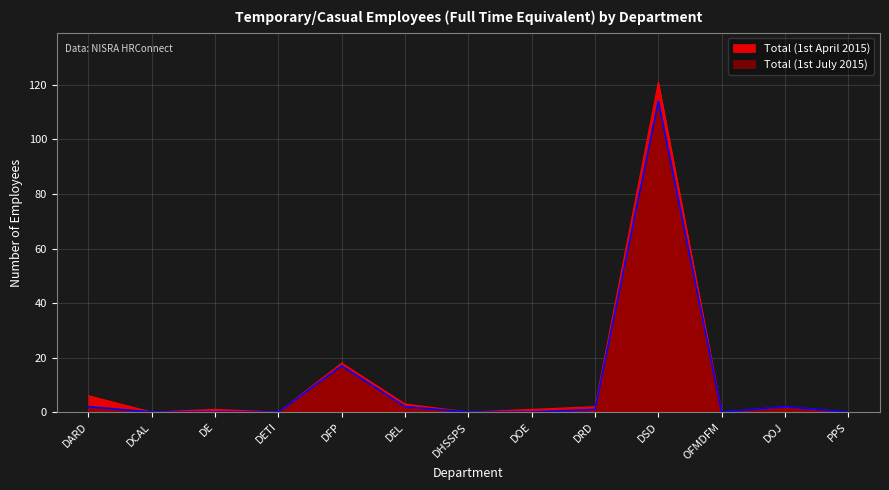

In Total (1st July 2015), how many points are lower than both neighbors (excluding endpoints)?

1